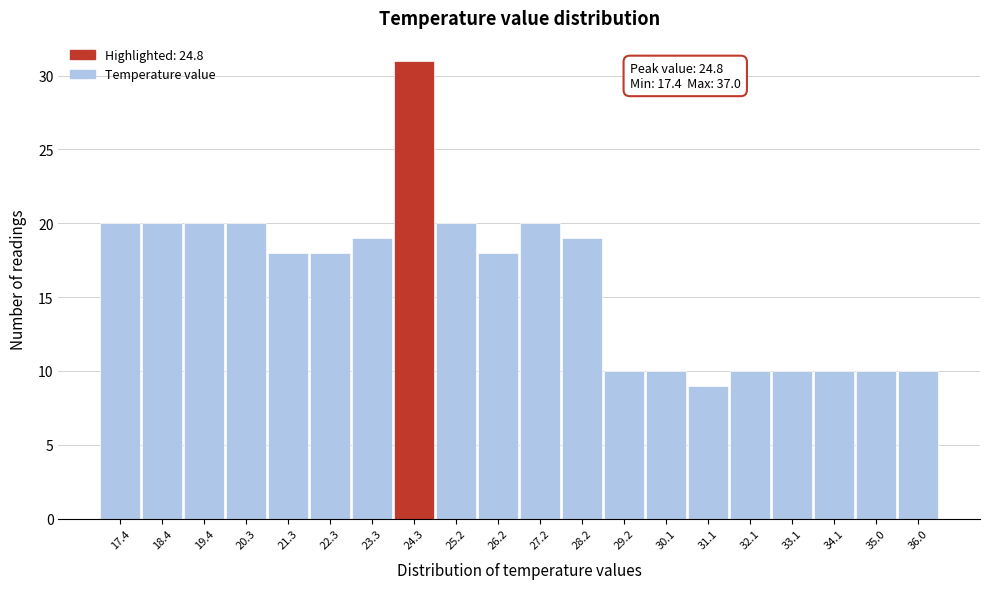

Reading left to right, transcribe all the data shown in this chart.

20	20	20	20	18	18	19	31	20	18	20	19	10	10	9	10	10	10	10	10